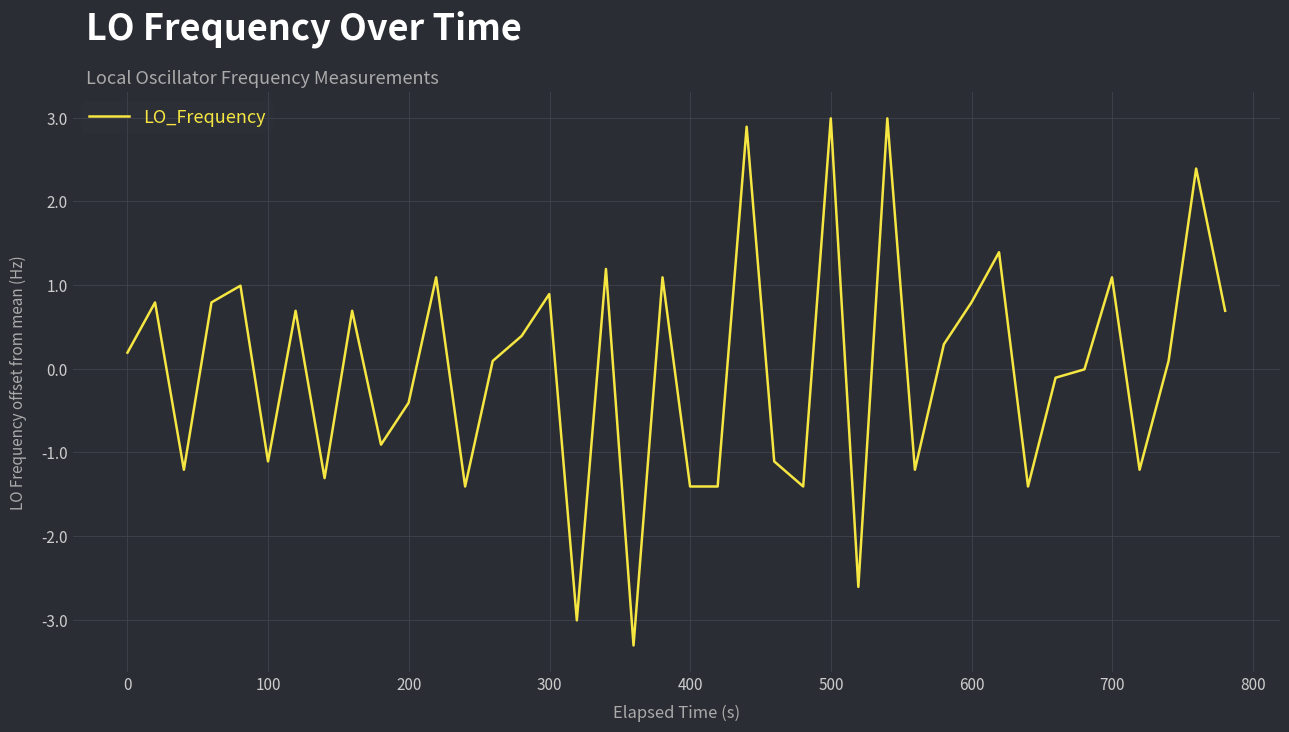

What is the greatest value displayed?

3.0